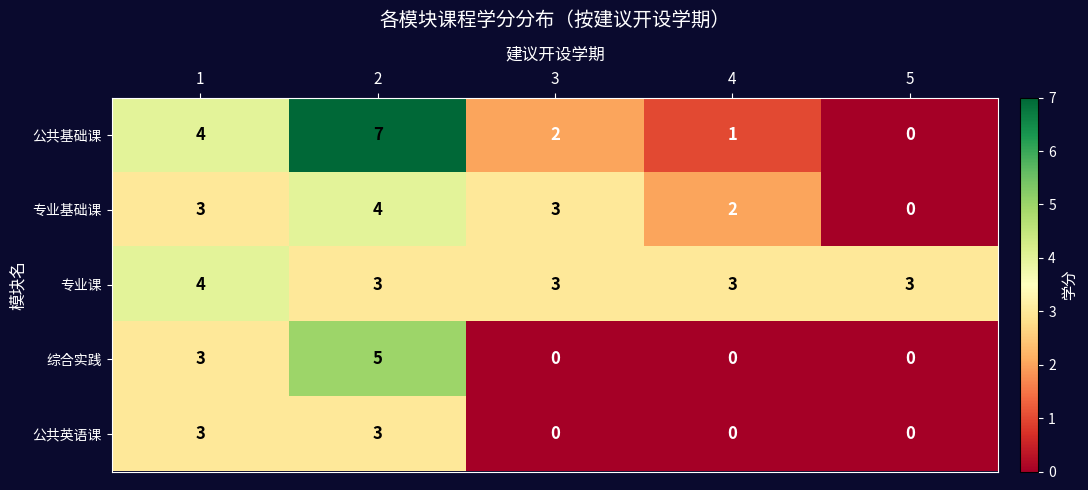

How many data points in 公共基础课 are less than 2?

2